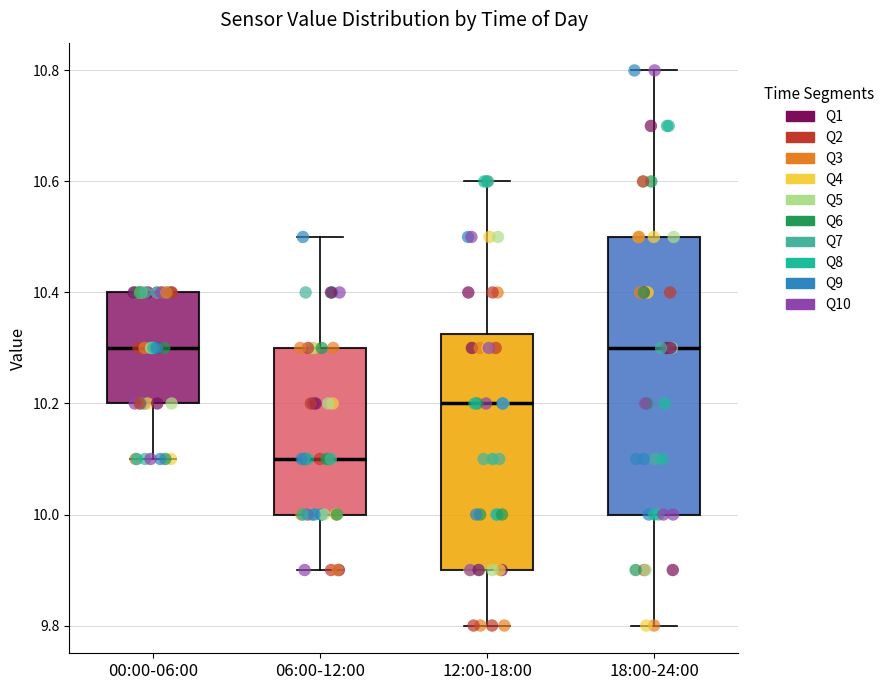

Which box has the lowest median line?

06:00-12:00